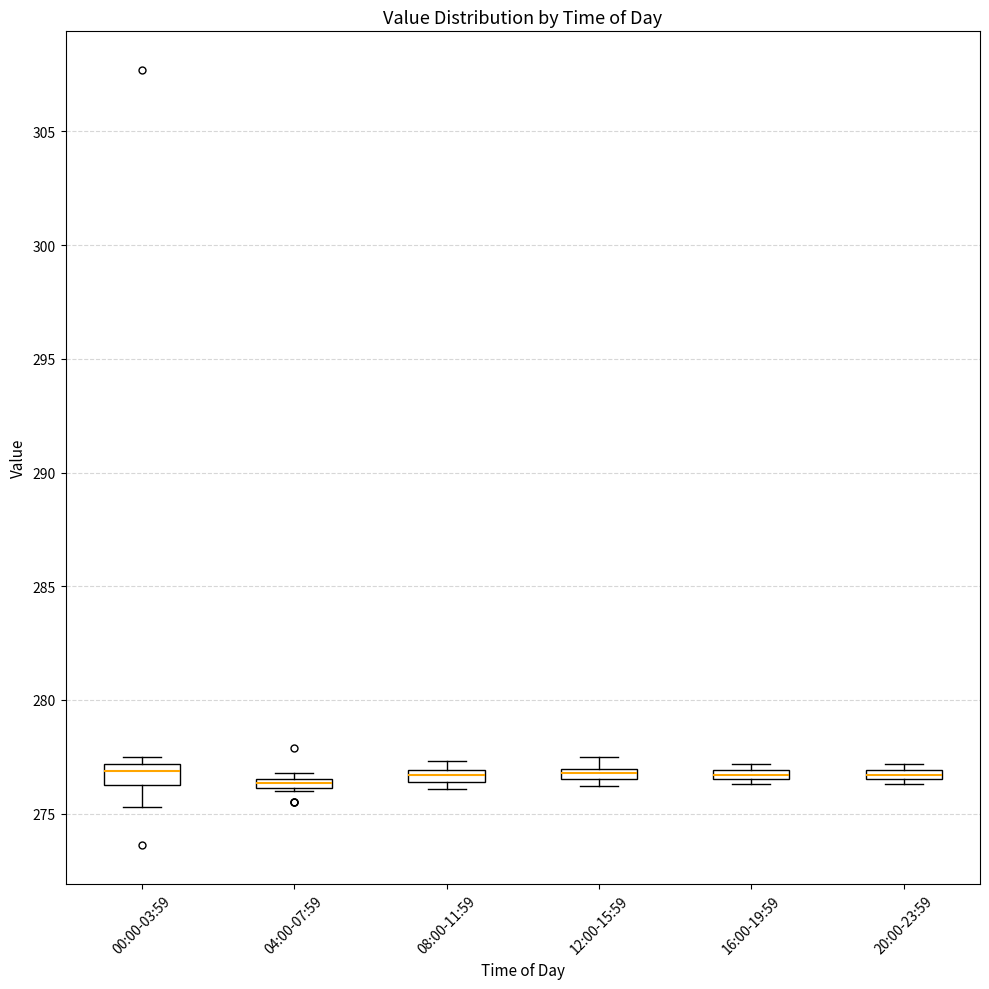

Where is the lower edge of the box for 04:00-07:59 on the y-axis? The values are not printed on the chart, so give them approximately, as read against the axis.

276.0